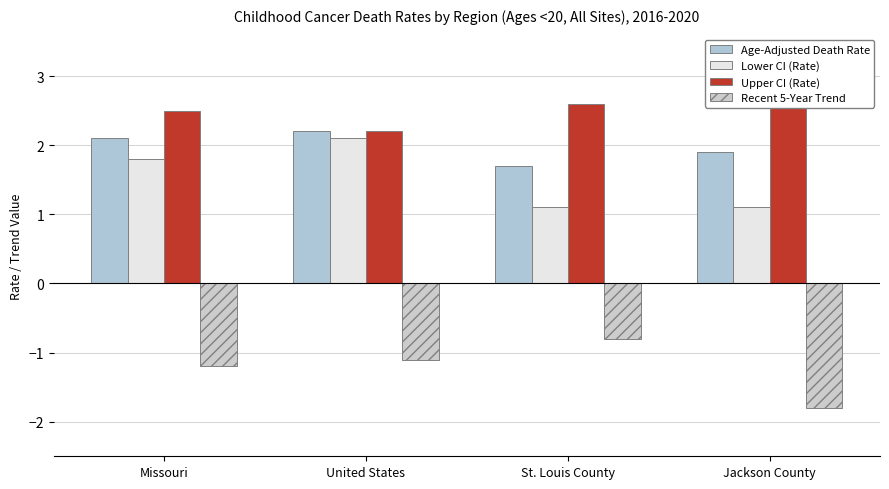

What is the label of the 2nd bar from the left?

United States